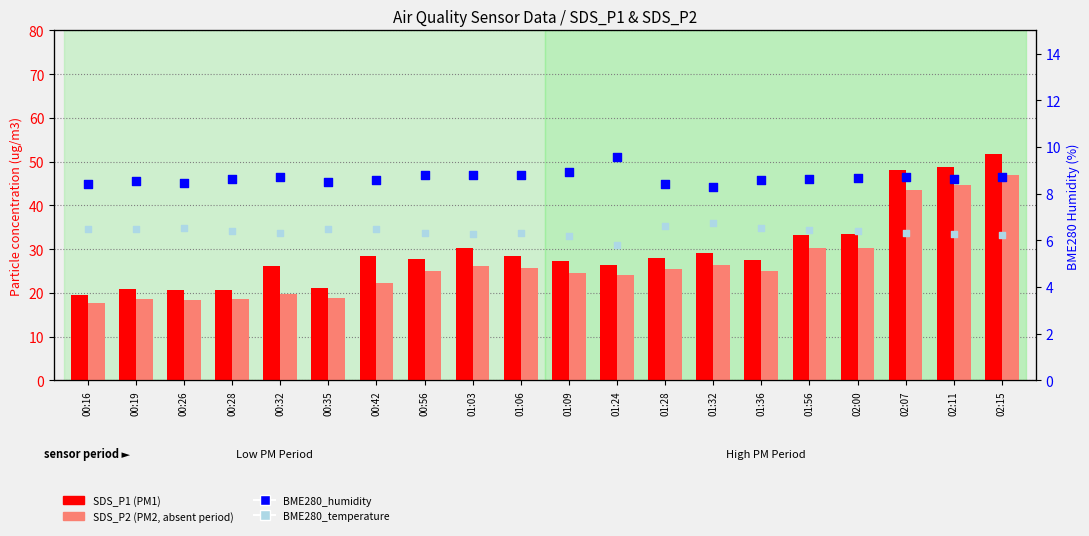

What is the total value across all series at 01:03?

117.7